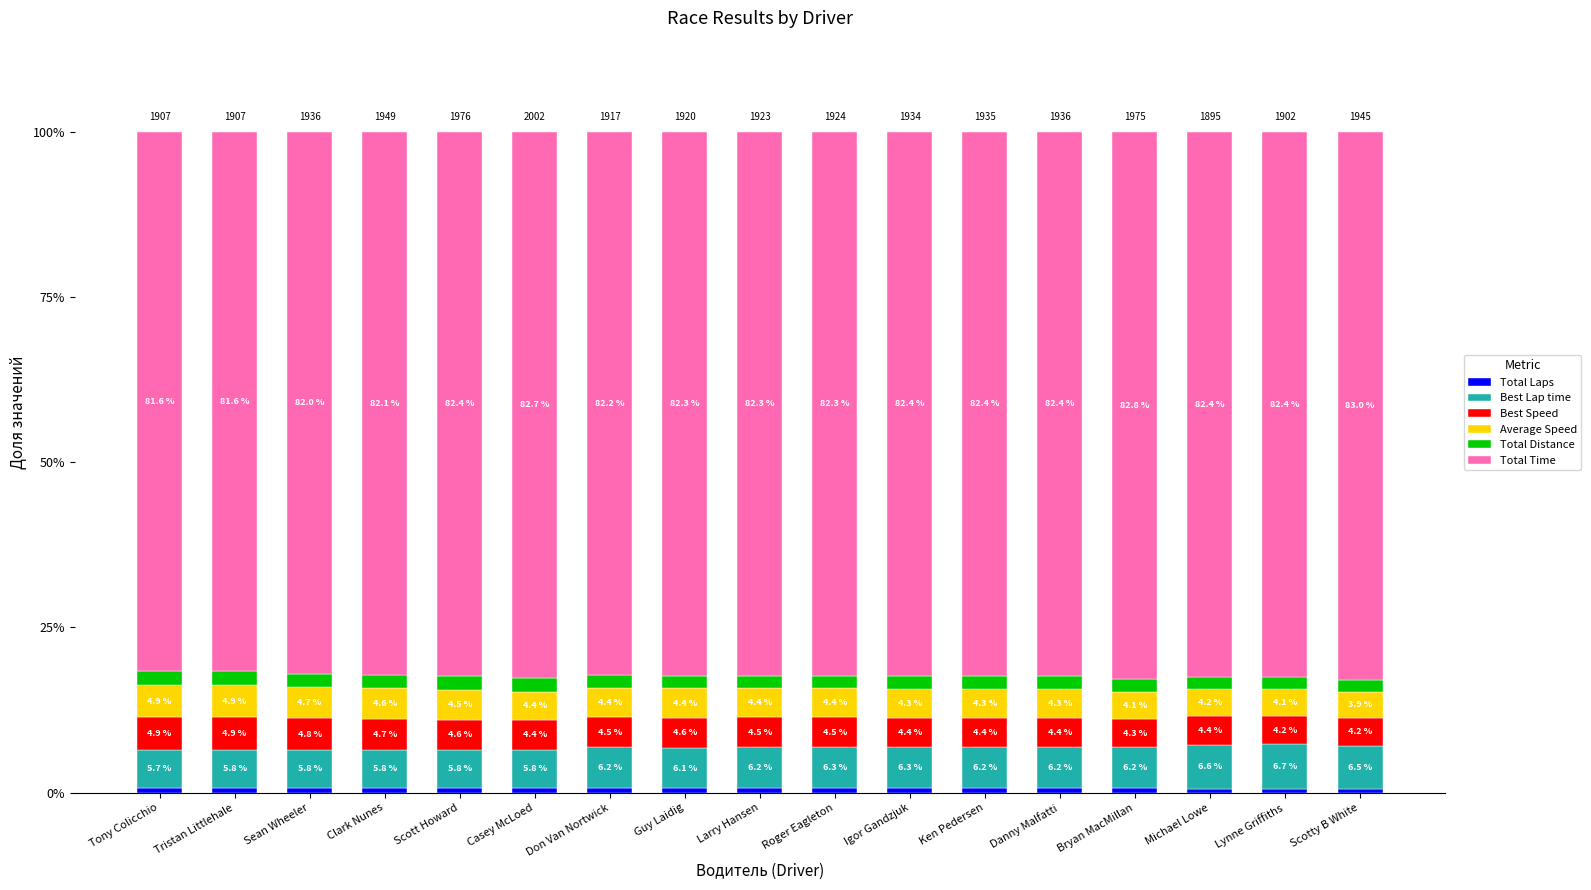

Does the chart contain any negative values?

No